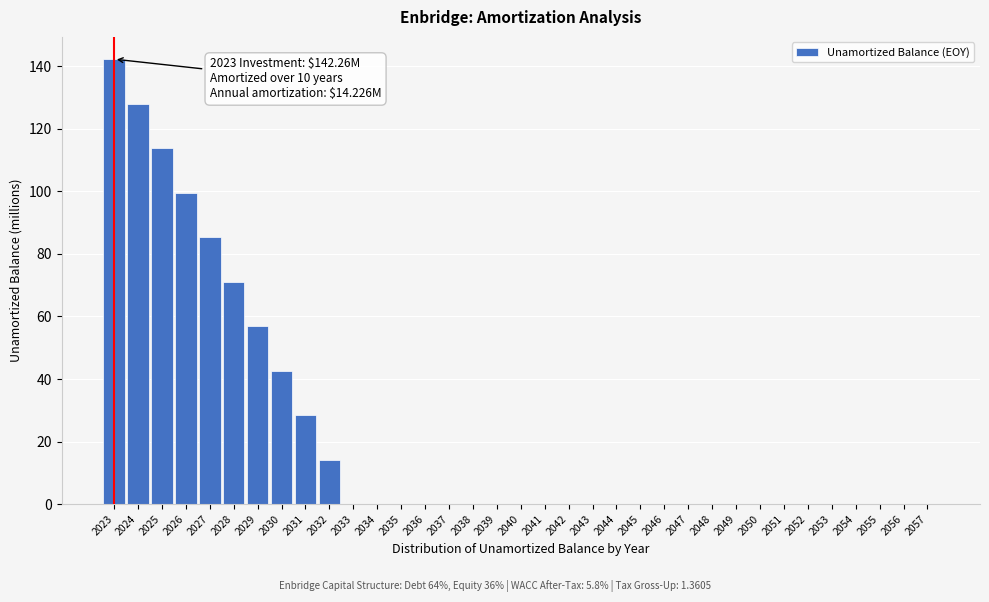

What is the change in value from 2023 to 2038?

-142.3